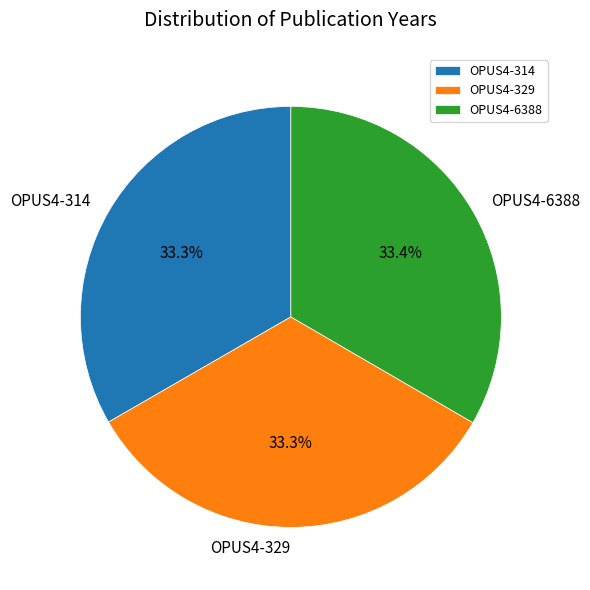

To the nearest percent, what portion does OPUS4-314 represent?

33%